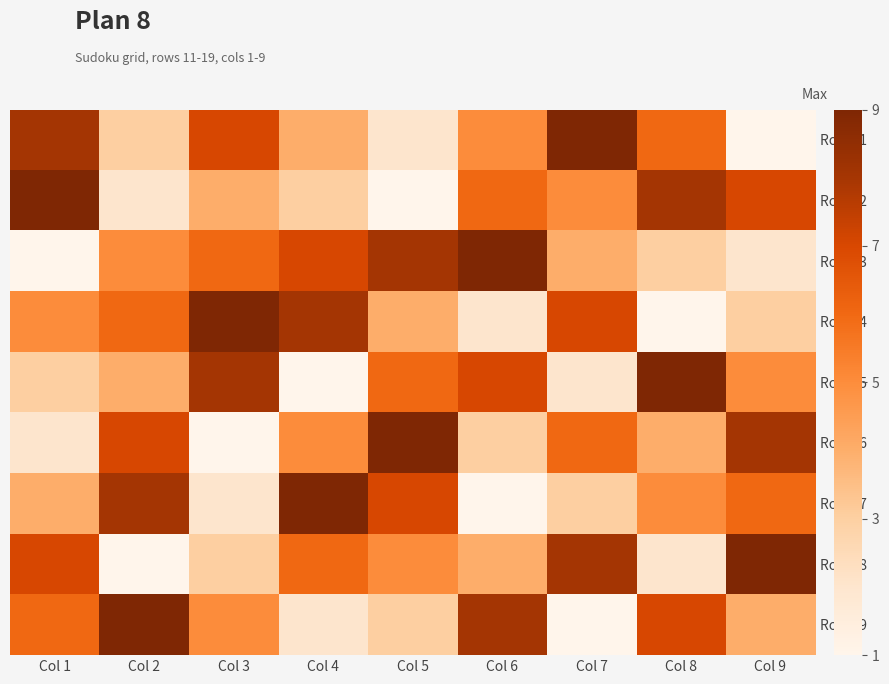

Reading left to right, extract all data points from this chart.

Row 11: Col 1=8	Col 2=3	Col 3=7	Col 4=4	Col 5=2	Col 6=5	Col 7=9	Col 8=6	Col 9=1
Row 12: Col 1=9	Col 2=2	Col 3=4	Col 4=3	Col 5=1	Col 6=6	Col 7=5	Col 8=8	Col 9=7
Row 13: Col 1=1	Col 2=5	Col 3=6	Col 4=7	Col 5=8	Col 6=9	Col 7=4	Col 8=3	Col 9=2
Row 14: Col 1=5	Col 2=6	Col 3=9	Col 4=8	Col 5=4	Col 6=2	Col 7=7	Col 8=1	Col 9=3
Row 15: Col 1=3	Col 2=4	Col 3=8	Col 4=1	Col 5=6	Col 6=7	Col 7=2	Col 8=9	Col 9=5
Row 16: Col 1=2	Col 2=7	Col 3=1	Col 4=5	Col 5=9	Col 6=3	Col 7=6	Col 8=4	Col 9=8
Row 17: Col 1=4	Col 2=8	Col 3=2	Col 4=9	Col 5=7	Col 6=1	Col 7=3	Col 8=5	Col 9=6
Row 18: Col 1=7	Col 2=1	Col 3=3	Col 4=6	Col 5=5	Col 6=4	Col 7=8	Col 8=2	Col 9=9
Row 19: Col 1=6	Col 2=9	Col 3=5	Col 4=2	Col 5=3	Col 6=8	Col 7=1	Col 8=7	Col 9=4